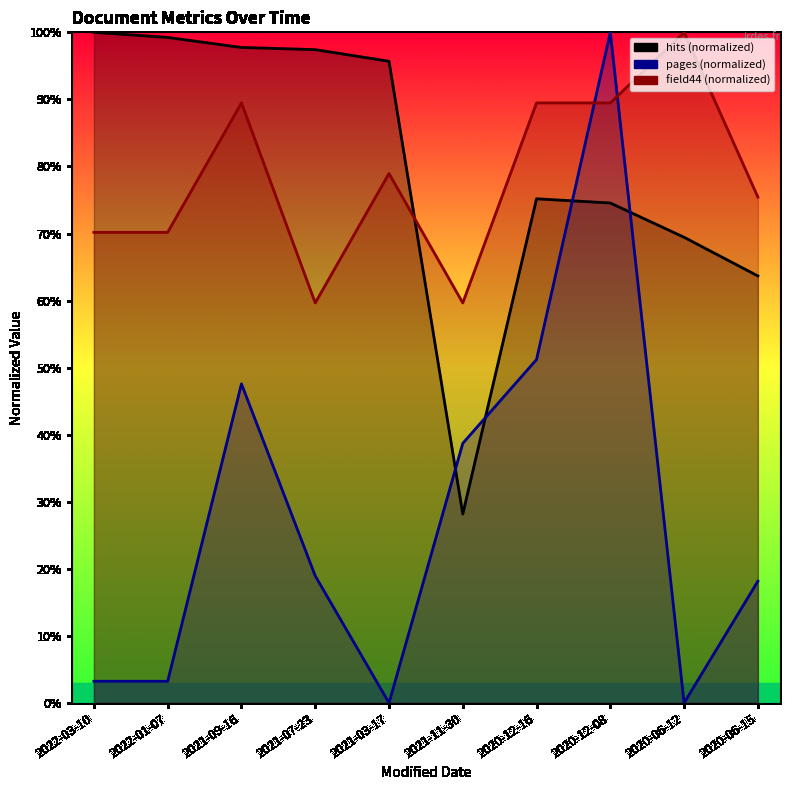

Is the value of field44 at 2022-01-07 greater than the value of Questions d economie de la sante at 2021-03-17?

Yes